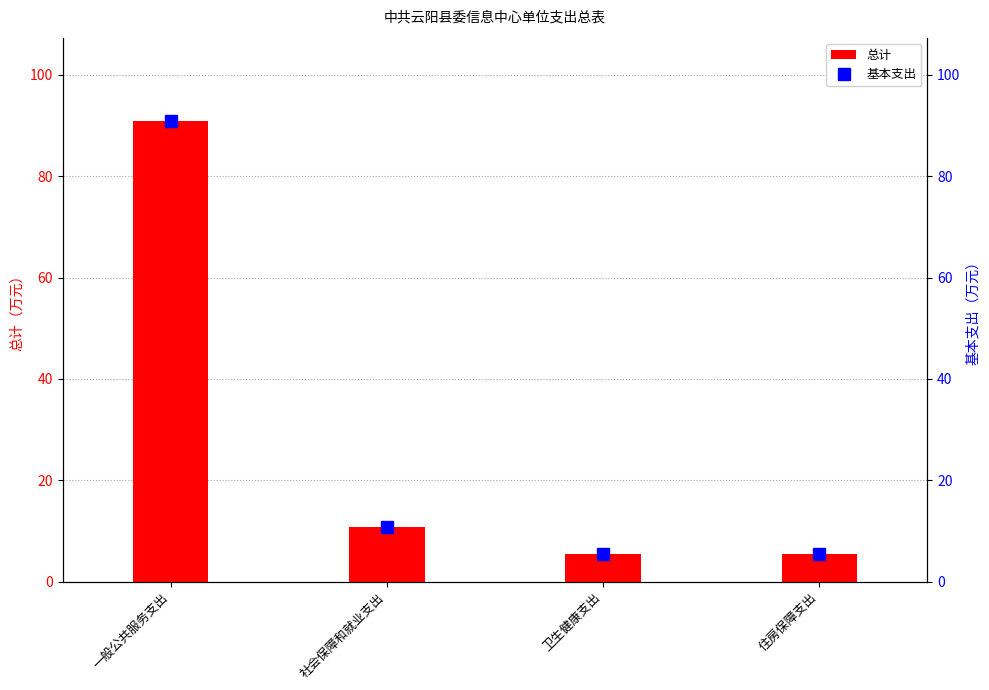

What is the minimum value shown in the chart?

5.4